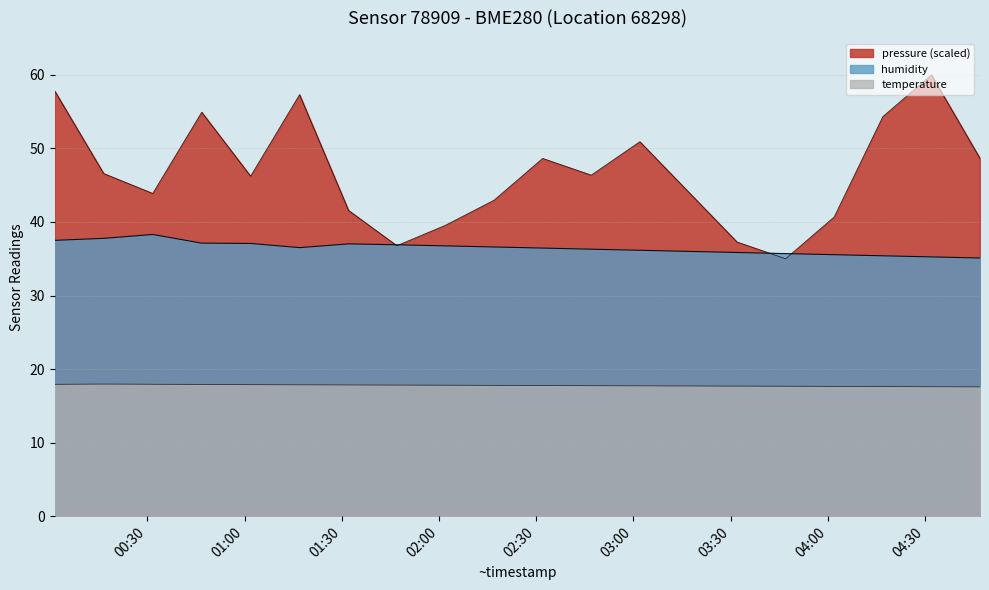

At which category does humidity reach its first local peak?

2023-04-25T00:31:40